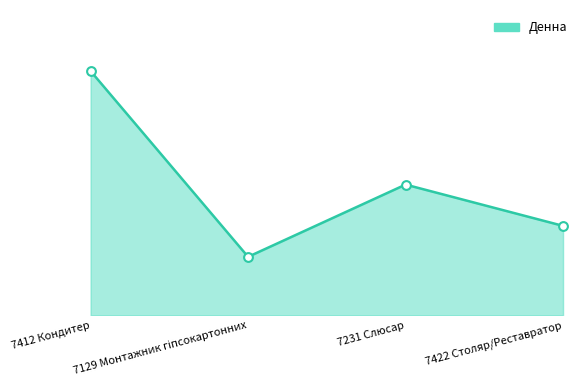

What is the ratio of the value at 7422 Столяр/Реставратор to the value at 7412 Кондитер?

0.4